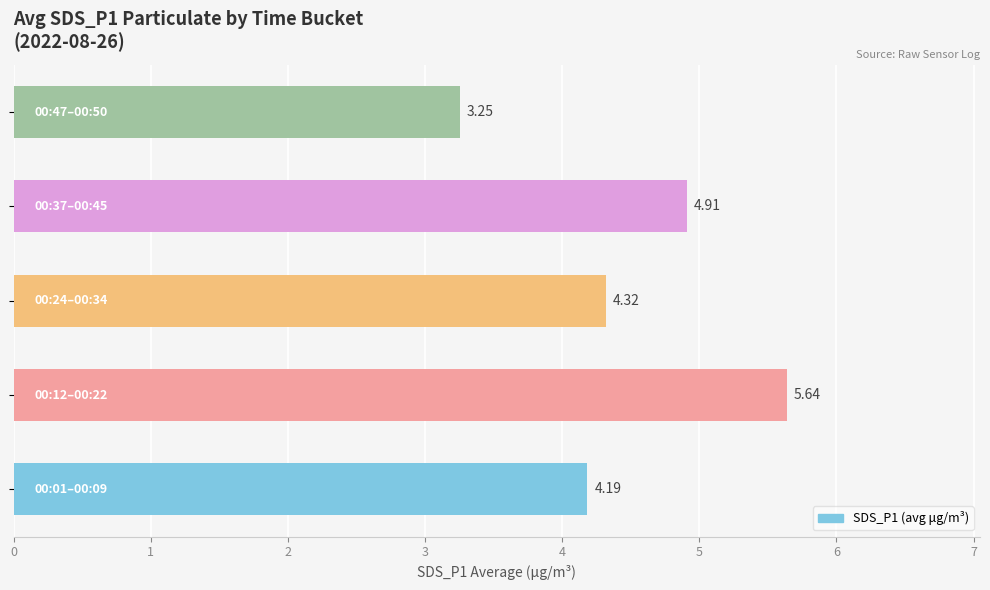

What is the difference between the second highest and minimum values?

1.7